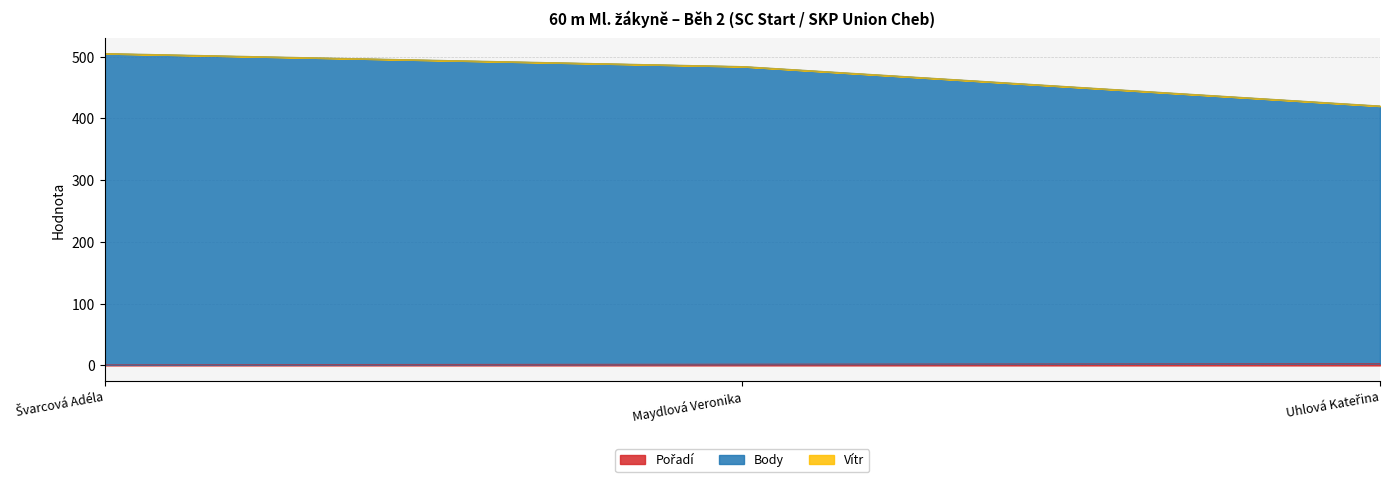

Reading right to left, extract all data points from this chart.

Pořadí: Uhlová Kateřina=3	Maydlová Veronika=2	Švarcová Adéla=1
Body: Uhlová Kateřina=417	Maydlová Veronika=482	Švarcová Adéla=504
Vítr: Uhlová Kateřina=0	Maydlová Veronika=0	Švarcová Adéla=0